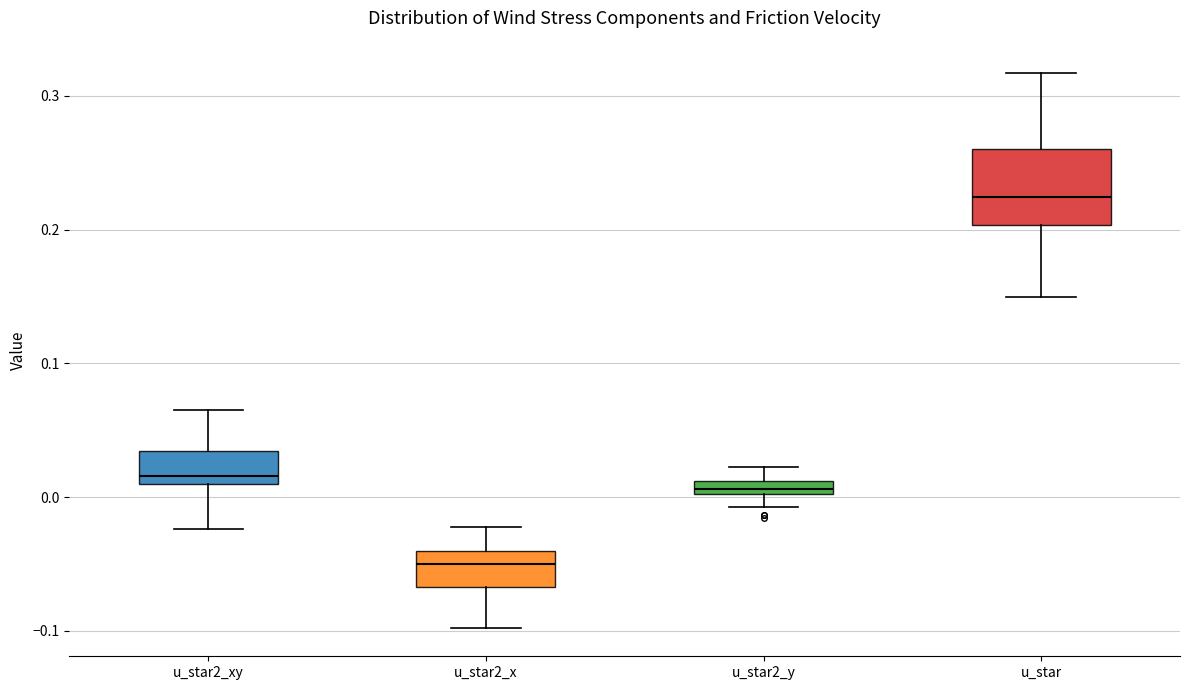

Which box is the tallest, from its lower edge to its upper edge?

u_star